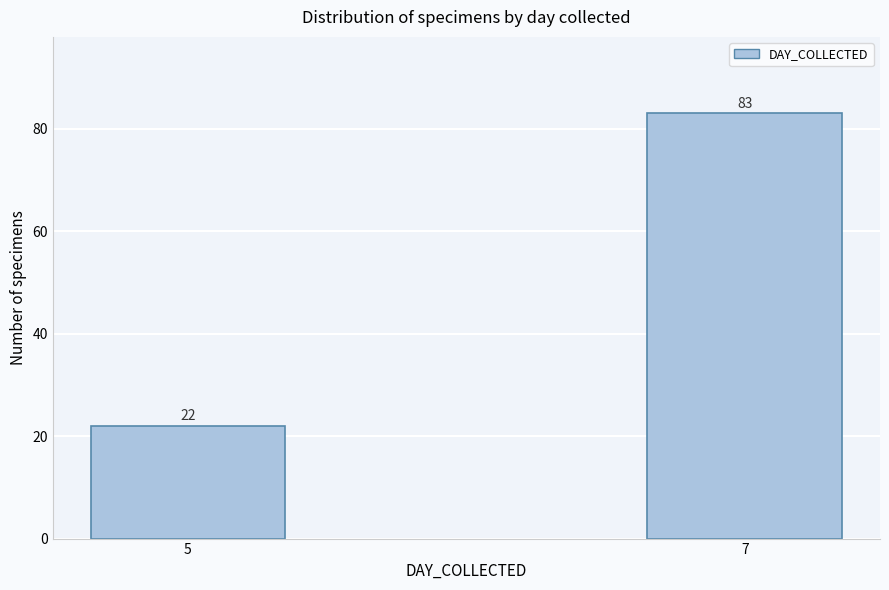

Reading left to right, what are all the values shown in this chart?

22	83